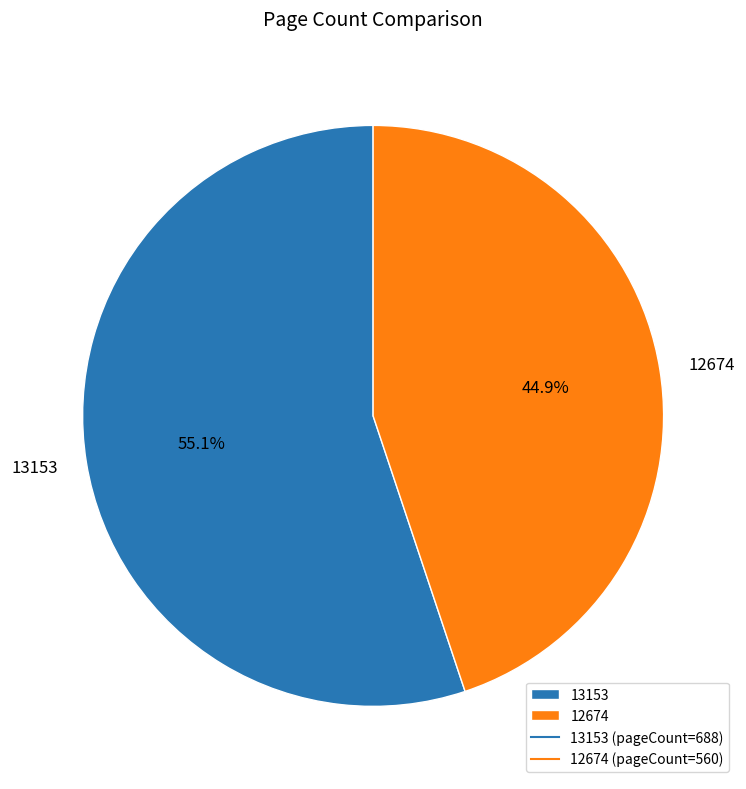

Is the sum of 12674 and 13153 greater than half?

Yes